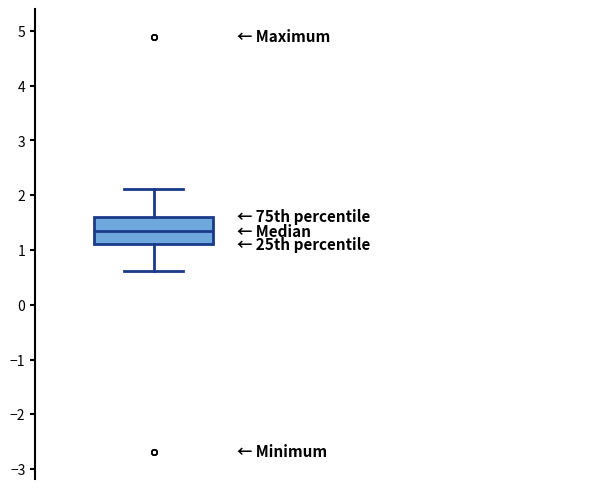

Transcribe this box plot: give where the median line is, the range the box spans, and where the two whiskers end, as read against the y-axis. The values are not printed on the chart, so give them approximately, as read against the axis.

median 1.3, box 1.1 to 1.6, whiskers 0.6 to 2.1